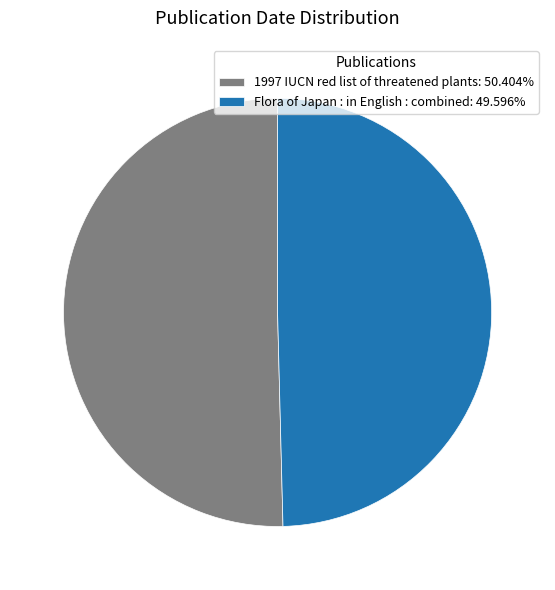

Count the number of slices in the pie.

2